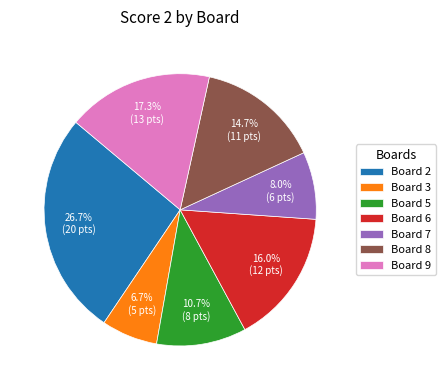

Combined, what portion of the pie is Board 9 and Board 2?

44.0%